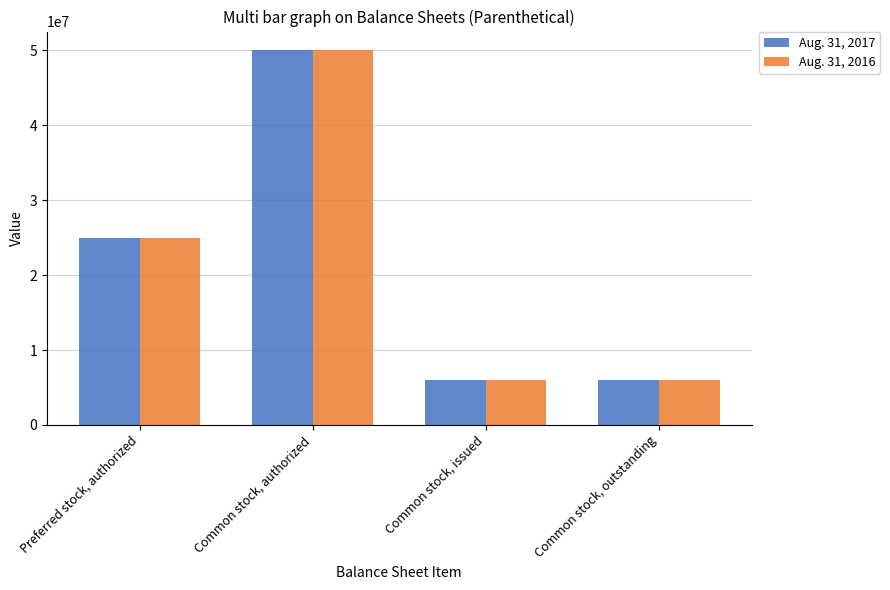

How many Aug. 31, 2016 values are between 6017406 and 50000000?

4